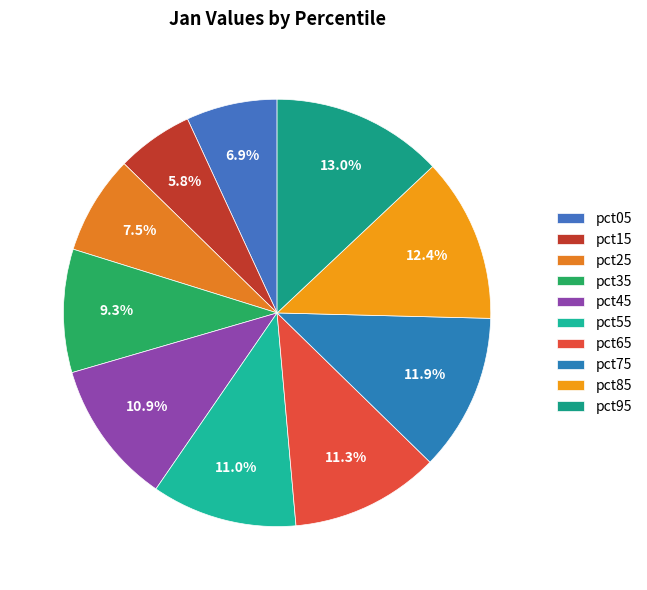

Does any single category account for the majority?

No